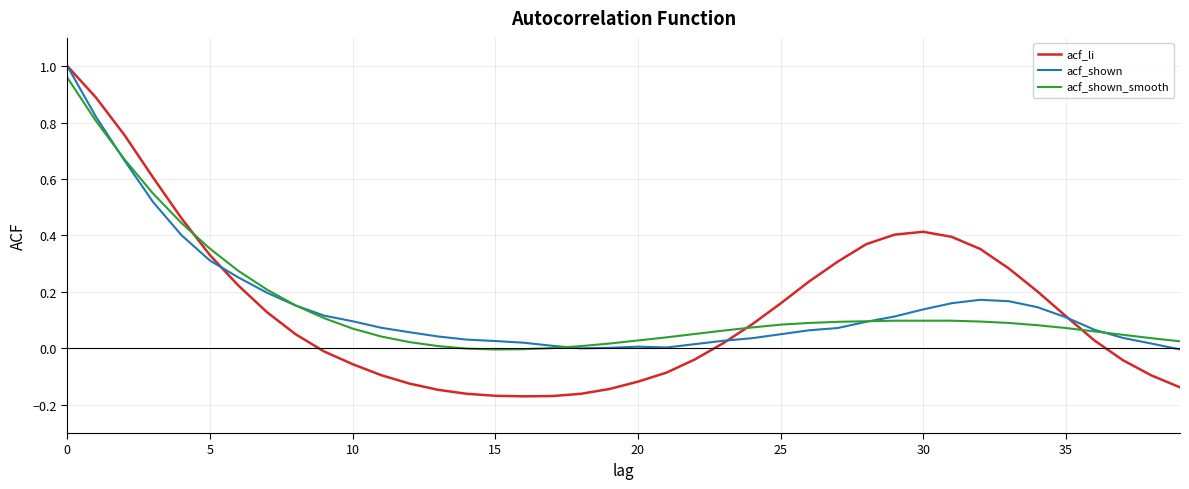

Which series has the largest range (max minus min)?

acf_li